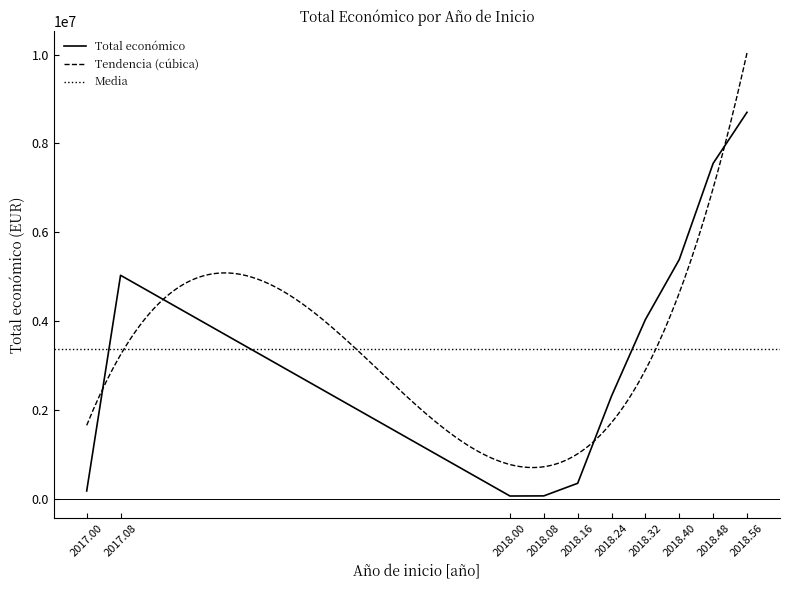

What is the smallest value displayed?

57500